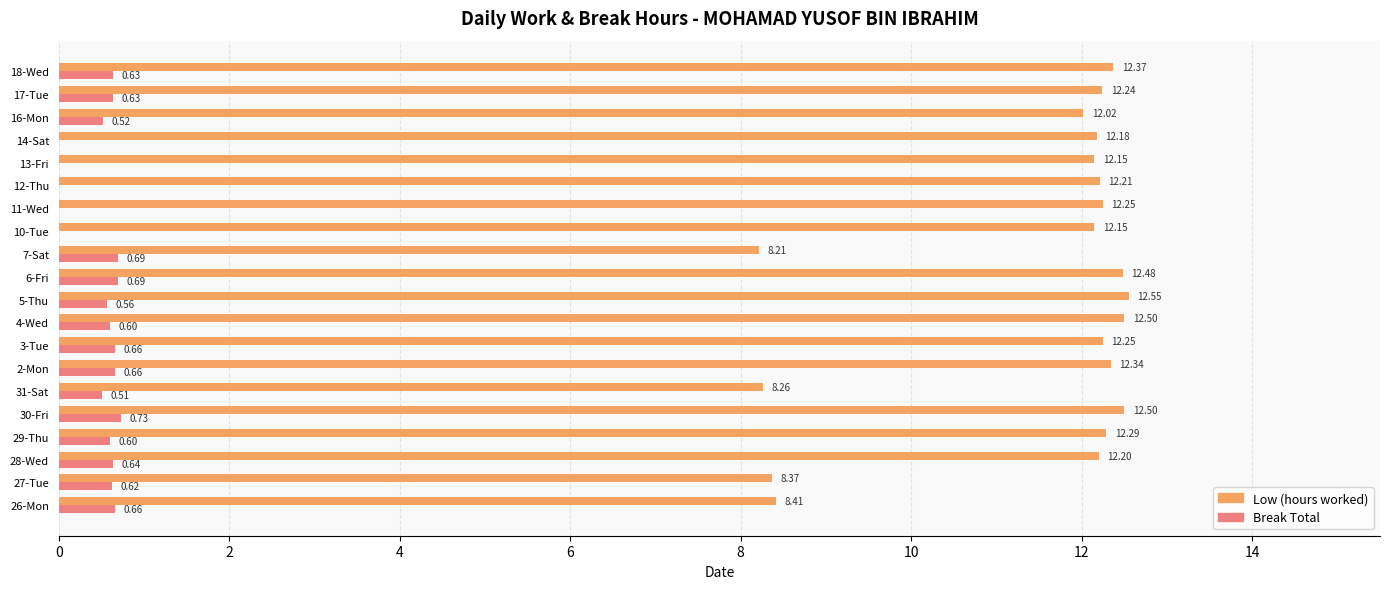

Which series changed the most between 2-Mon and 10-Tue?

Break Total